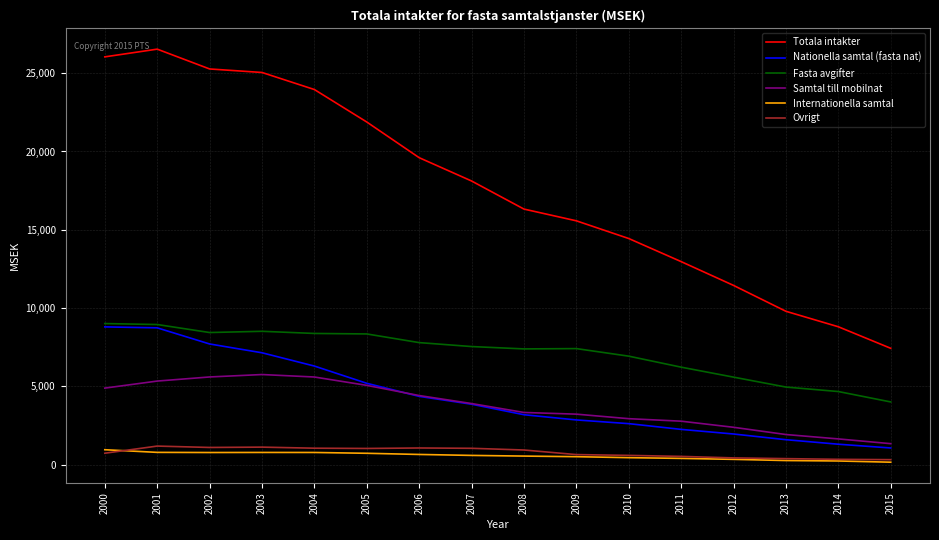

Is this an area chart (filled region under the line)?

No